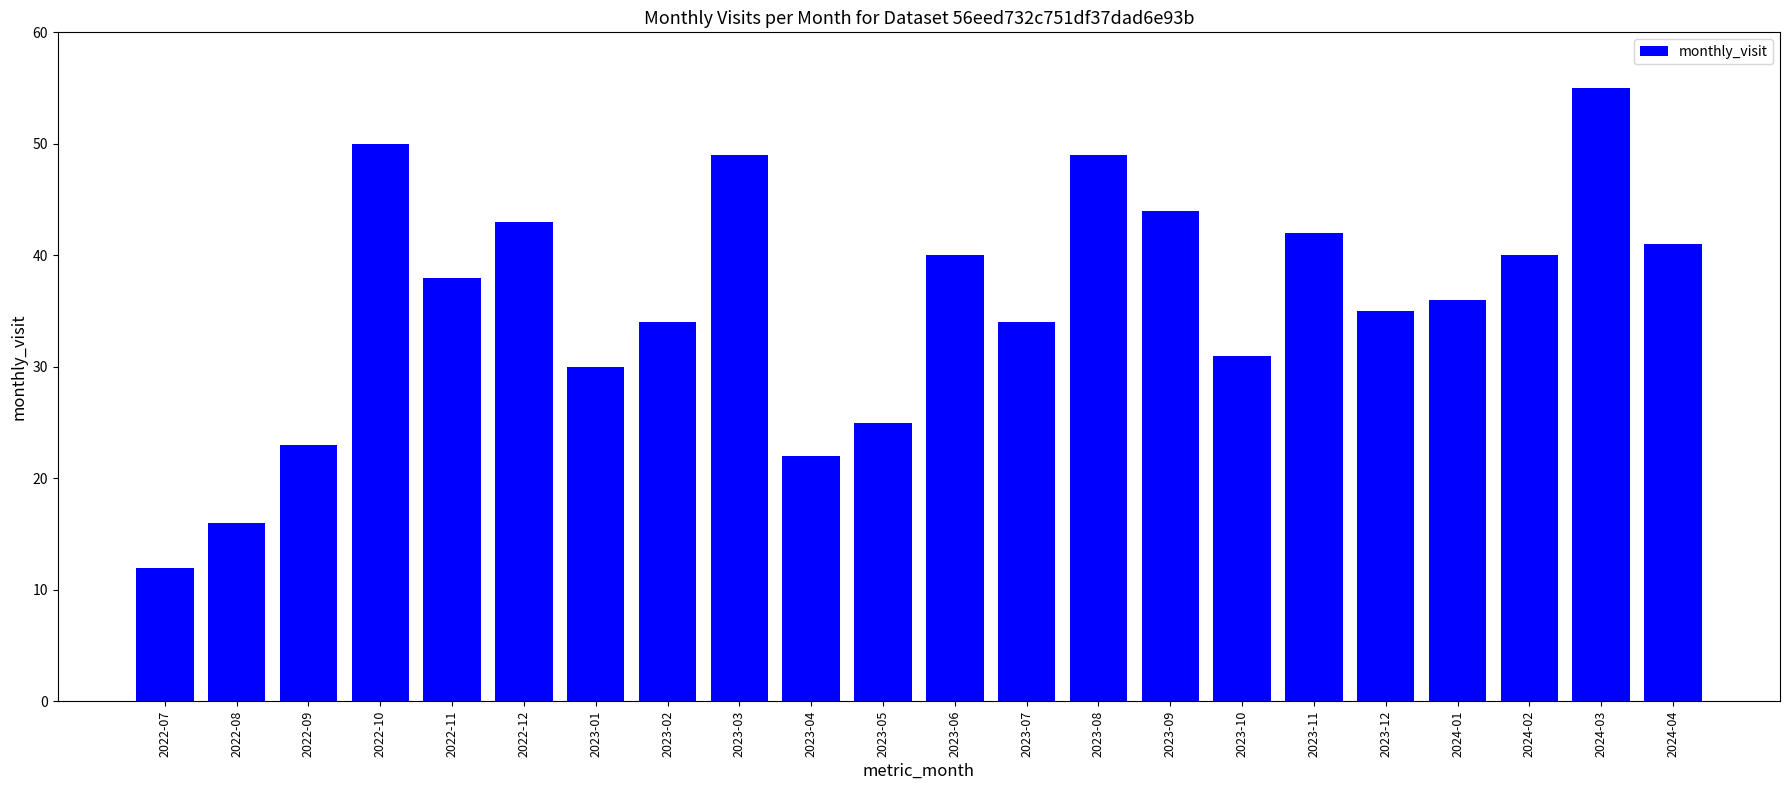

What is the smallest value displayed?

12